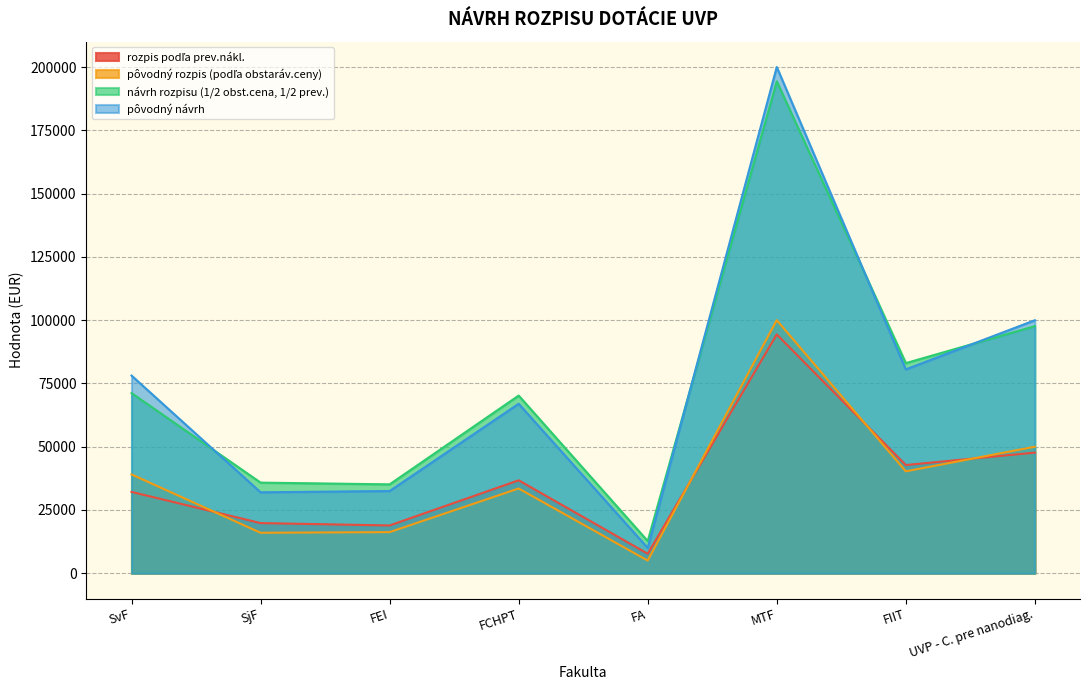

Which series changed the most between FCHPT and UVP - C. pre nanodiag.?

pôvodný návrh